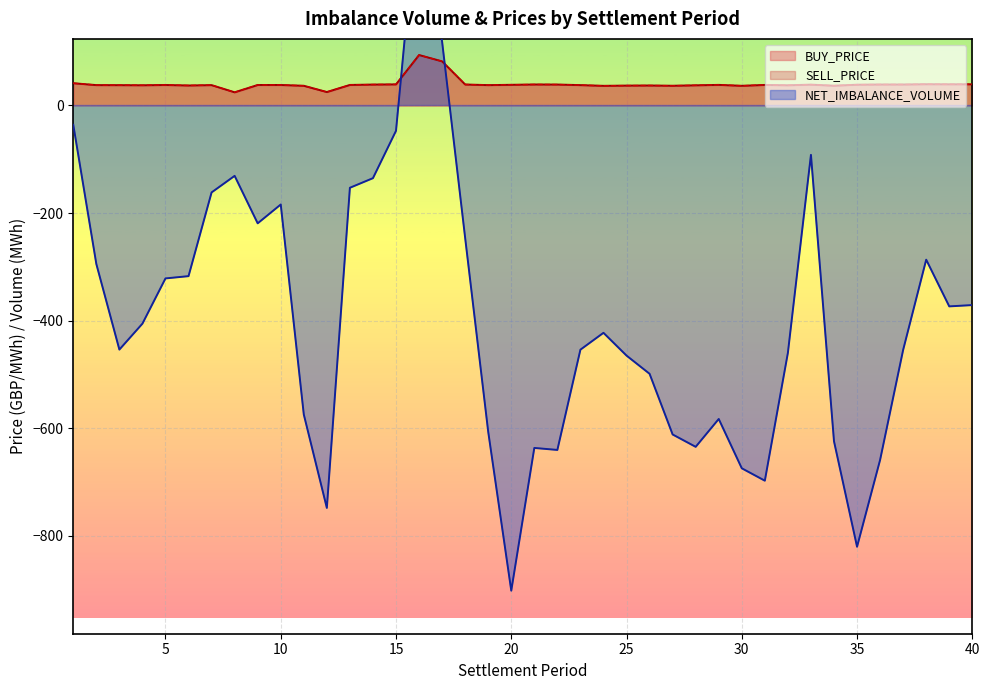

The SELL_PRICE series shows 11.0 at 6. True or false?

False